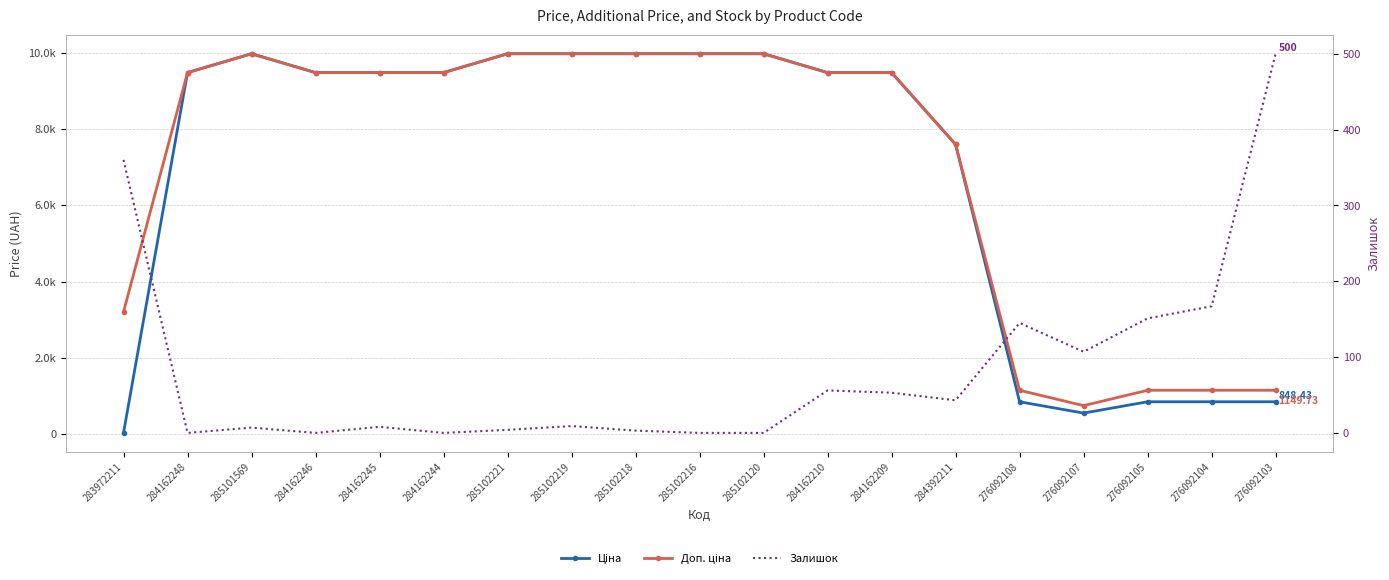

Does the chart have visible grid lines?

Yes